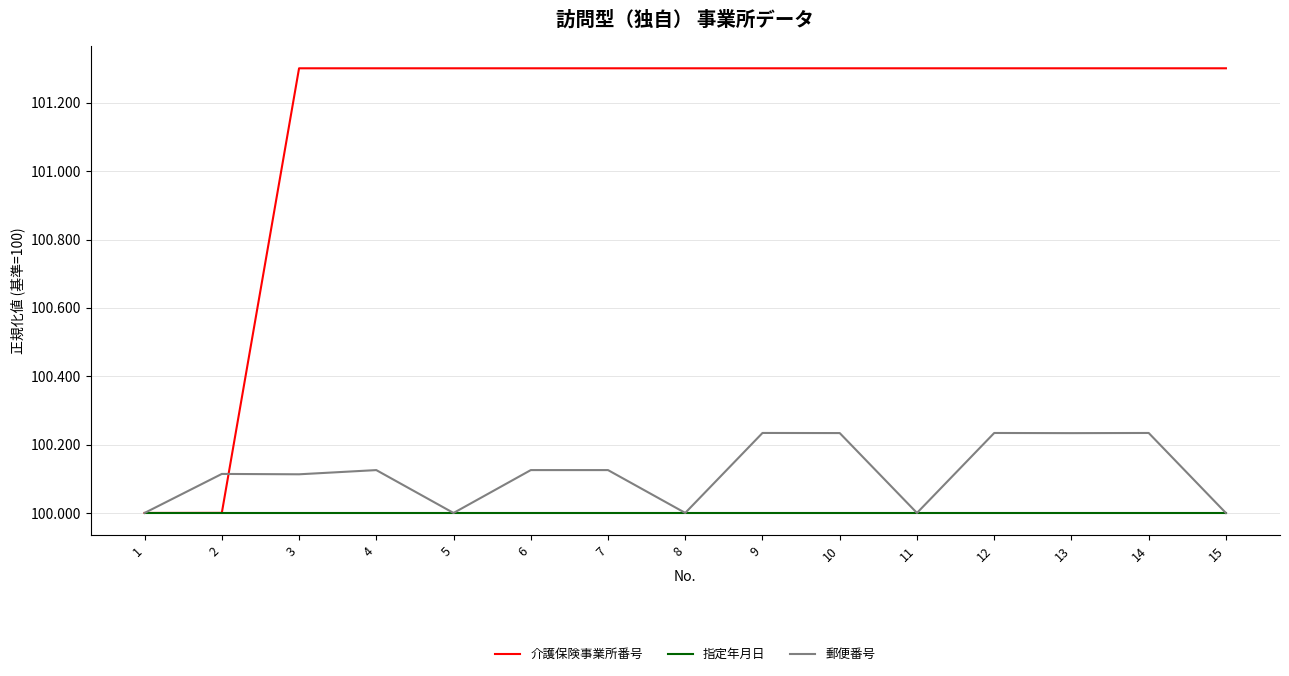

What is the greatest value displayed?

101.3